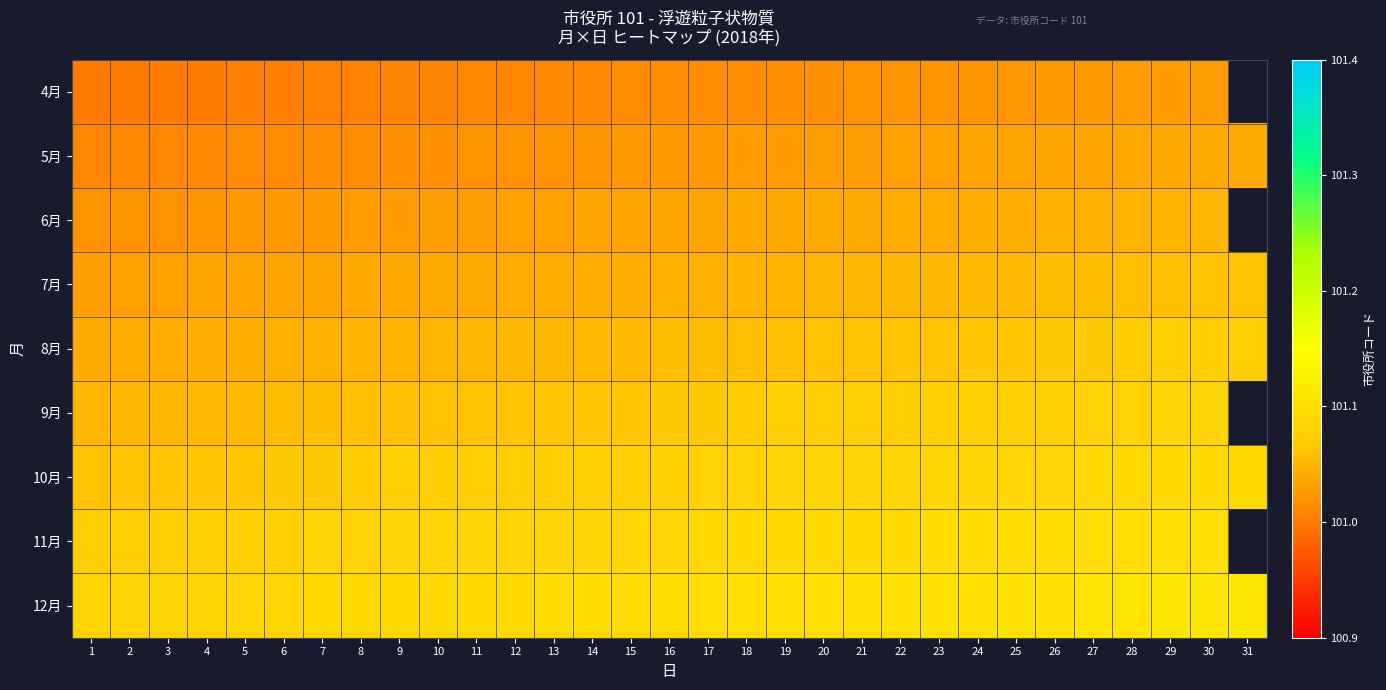

Between 5 and 22, which series saw the biggest shift?

5月